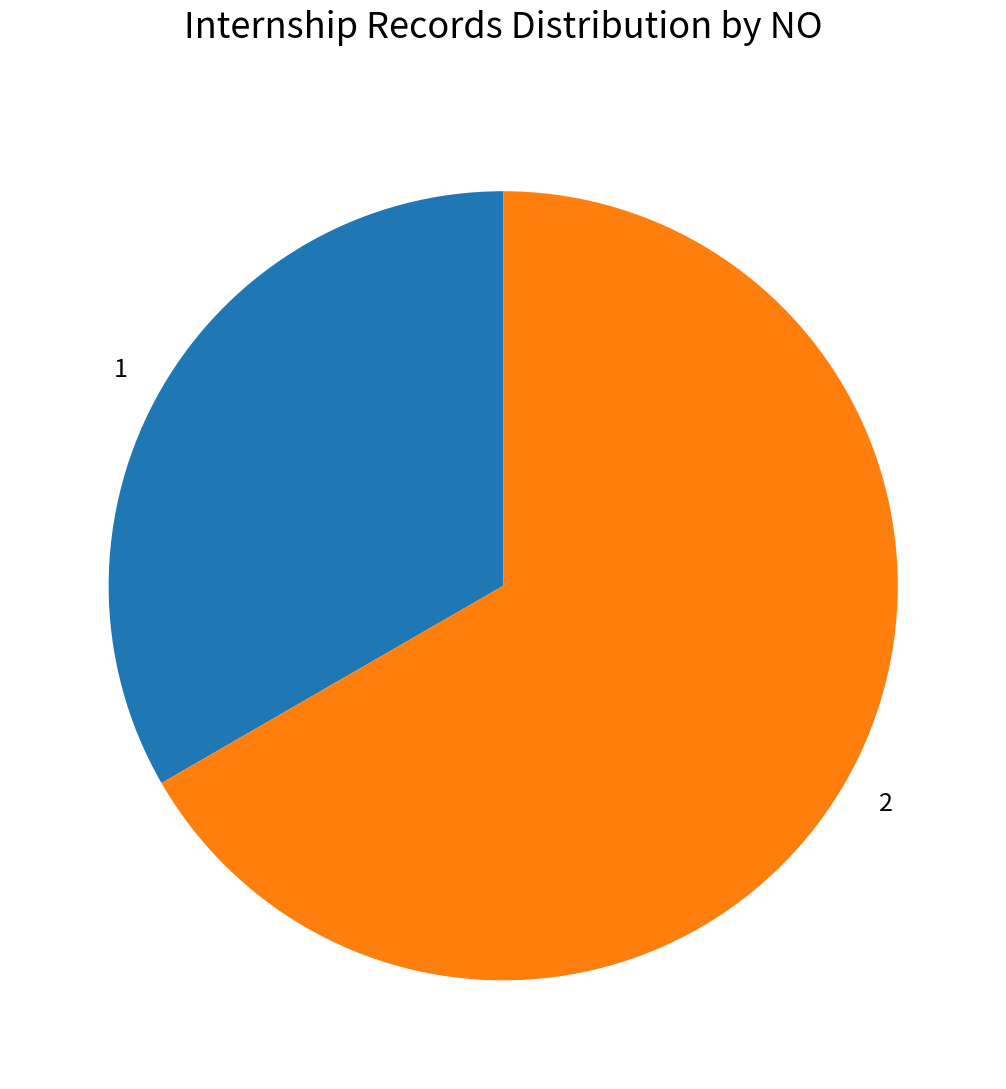

Approximately how many times larger is the value at 2 compared to 1?

2.0